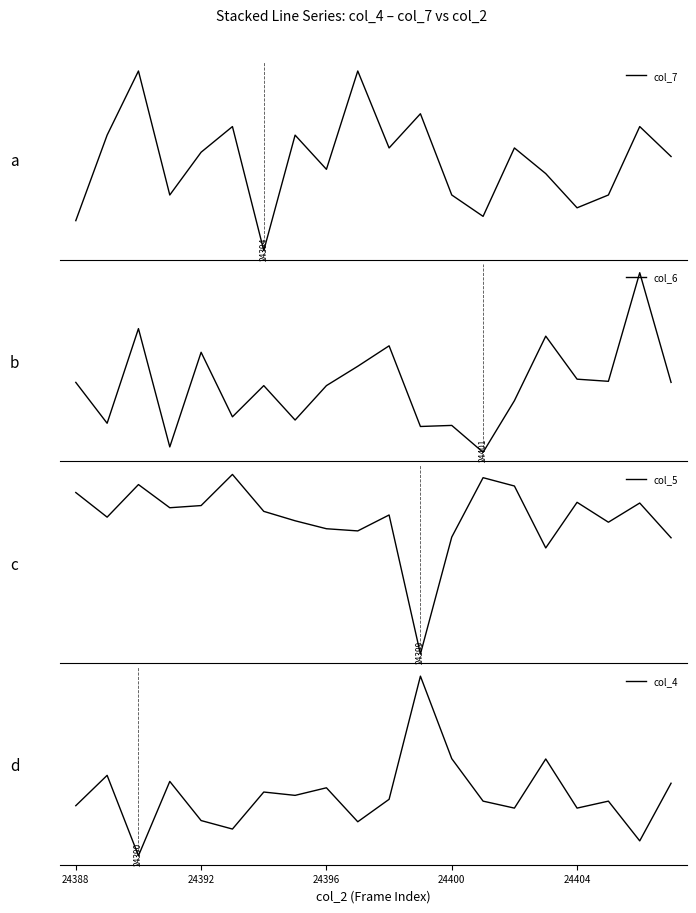

True or false: col_5 has a value of -0.8 at 11.

False